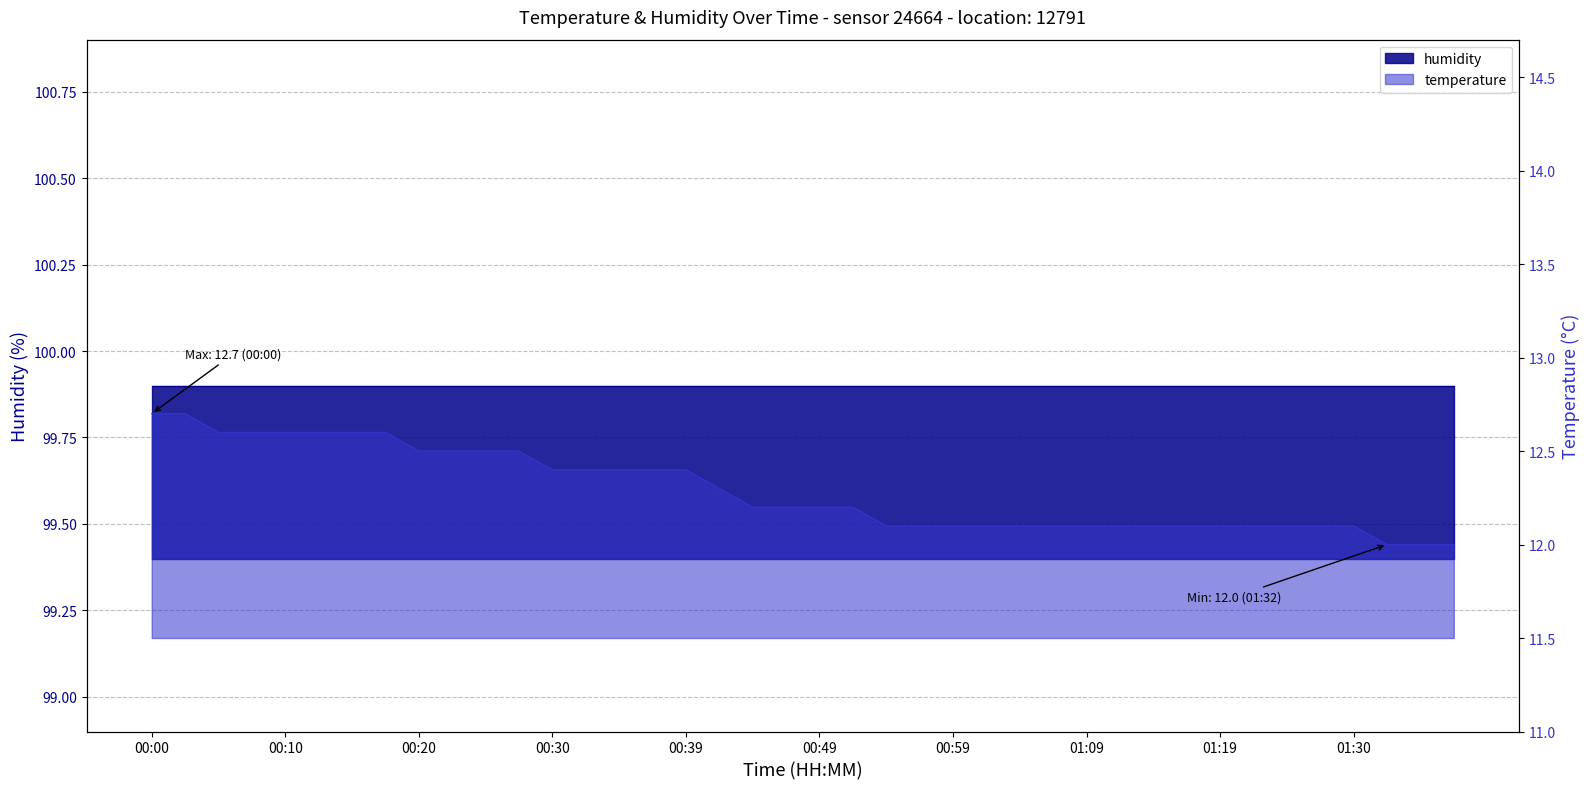

List the labels in order of value, largest first.

00:00, 00:02, 00:05, 00:07, 00:10, 00:12, 00:15, 00:17, 00:20, 00:22, 00:25, 00:27, 00:30, 00:32, 00:34, 00:37, 00:39, 00:42, 00:44, 00:47, 00:49, 00:52, 00:54, 00:56, 00:59, 01:01, 01:04, 01:06, 01:09, 01:12, 01:14, 01:17, 01:19, 01:22, 01:25, 01:27, 01:30, 01:32, 01:35, 01:37